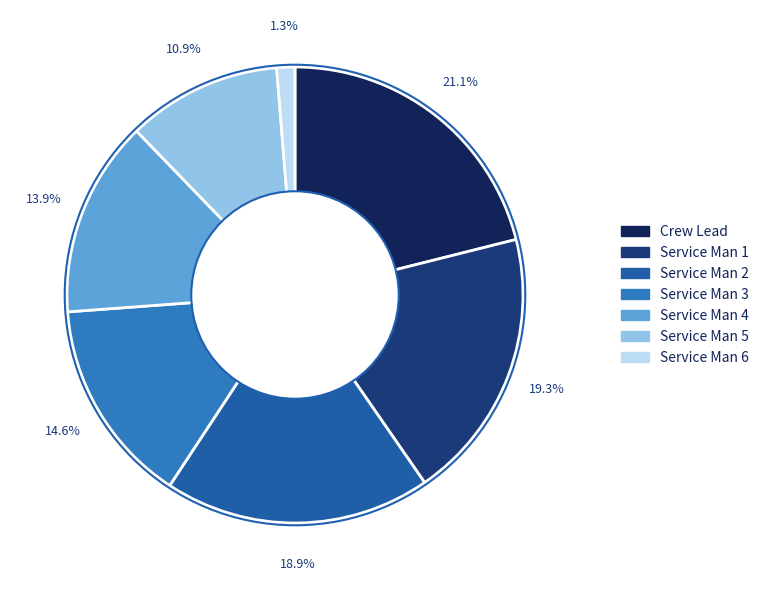

How many slices are in this pie chart?

7